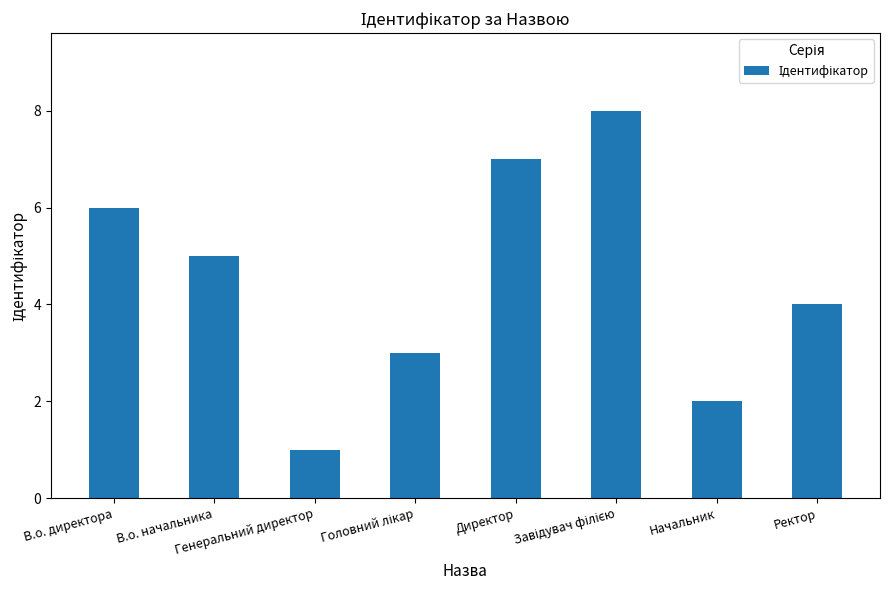

What is the difference between the maximum and minimum values?

7